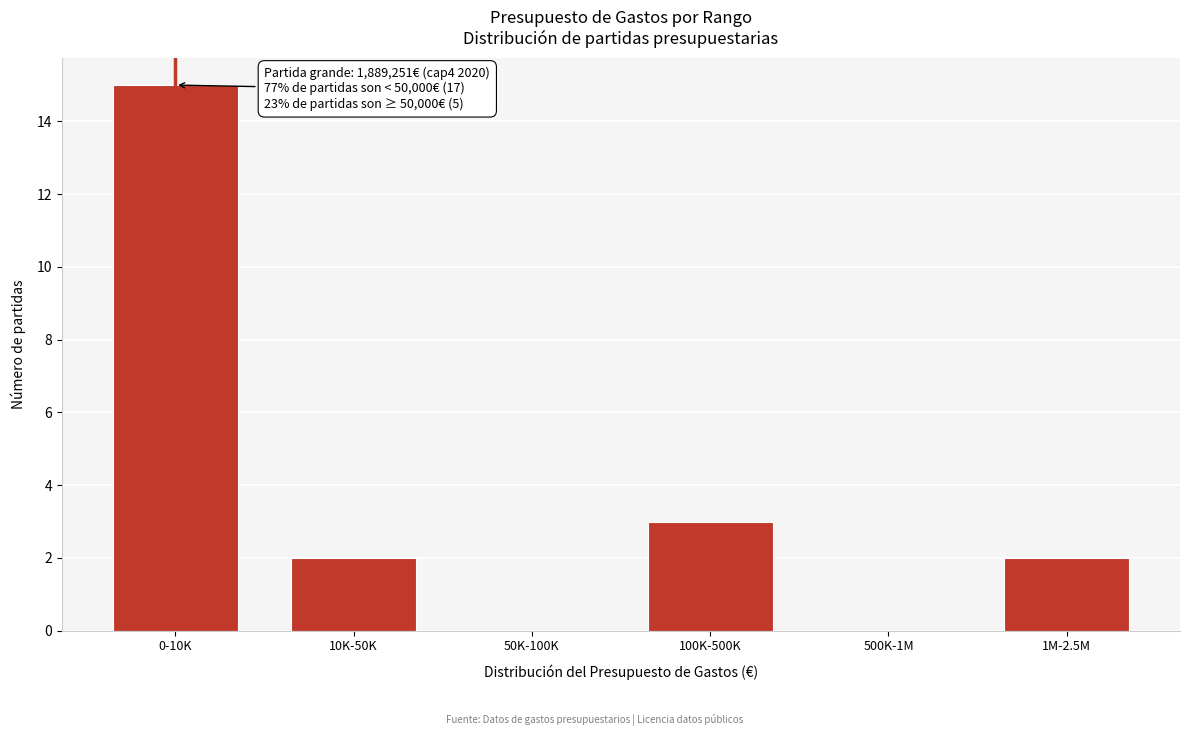

Reading left to right, transcribe all the data shown in this chart.

0-10K=15	10K-50K=2	50K-100K=0	100K-500K=3	500K-1M=0	1M-2.5M=2